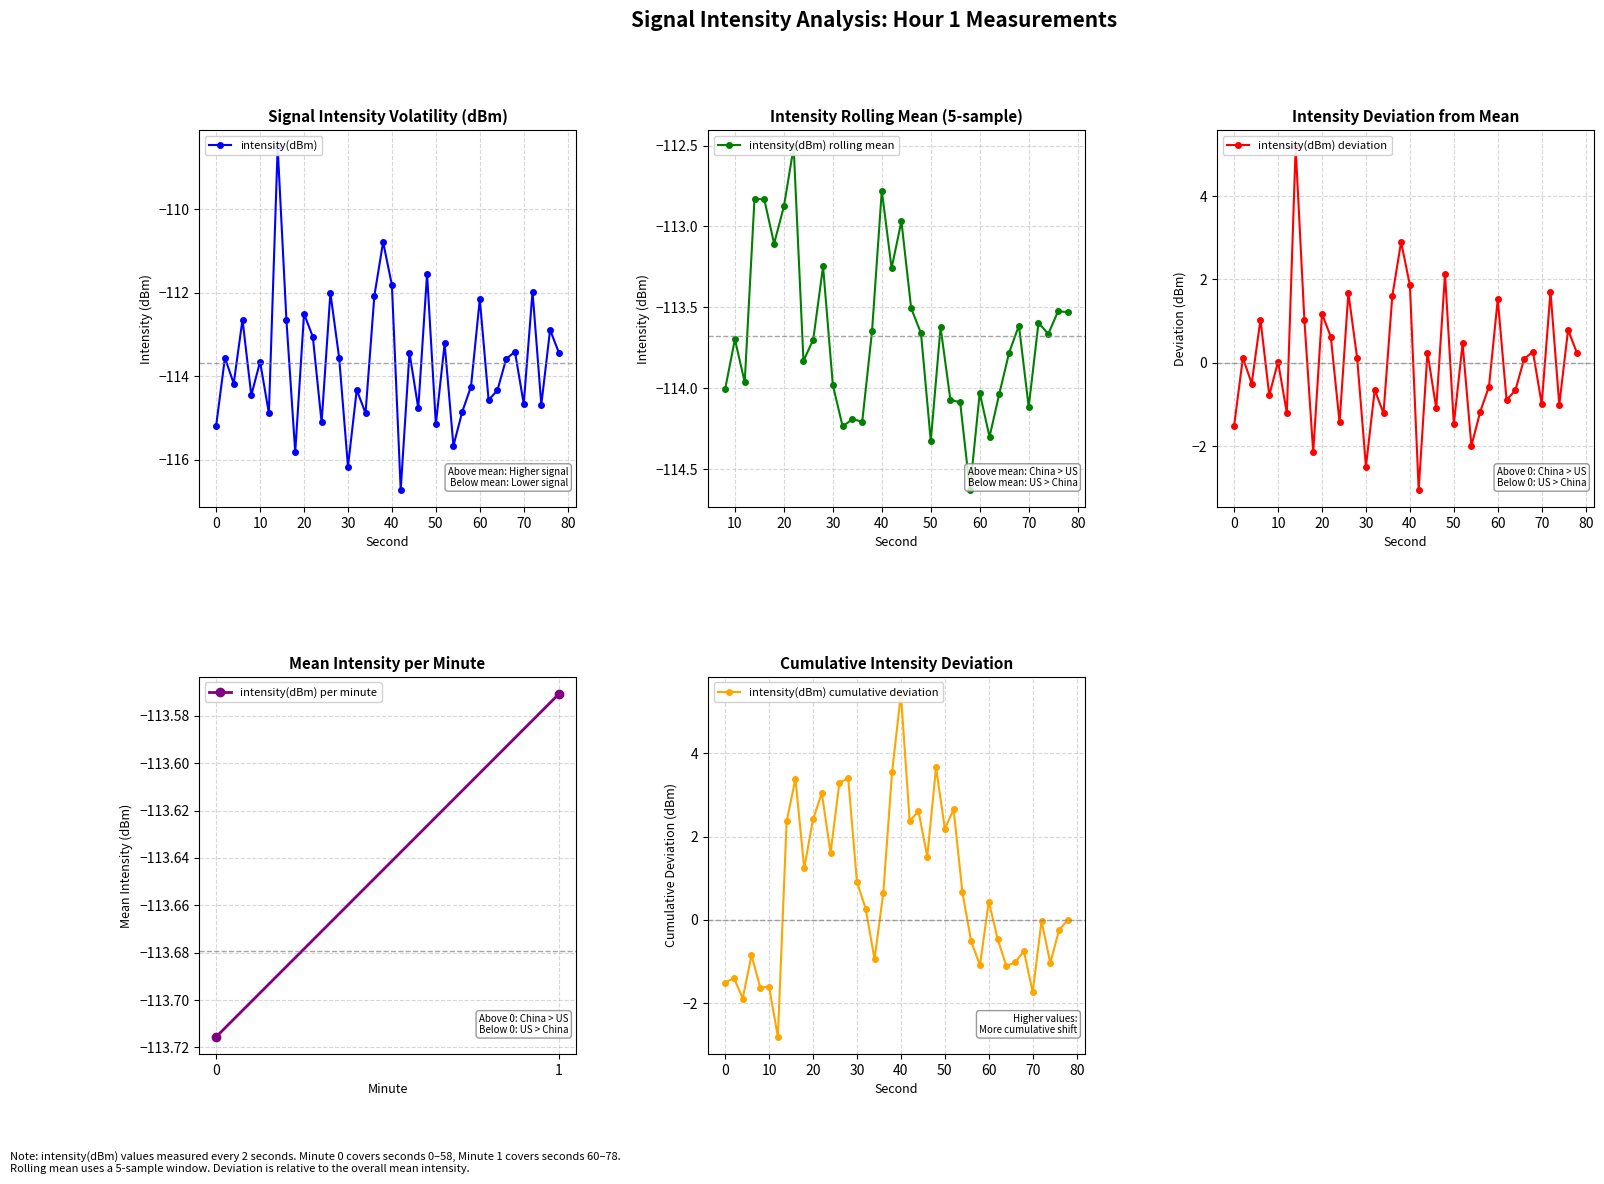

Does the chart display data point markers on the line(s)?

Yes